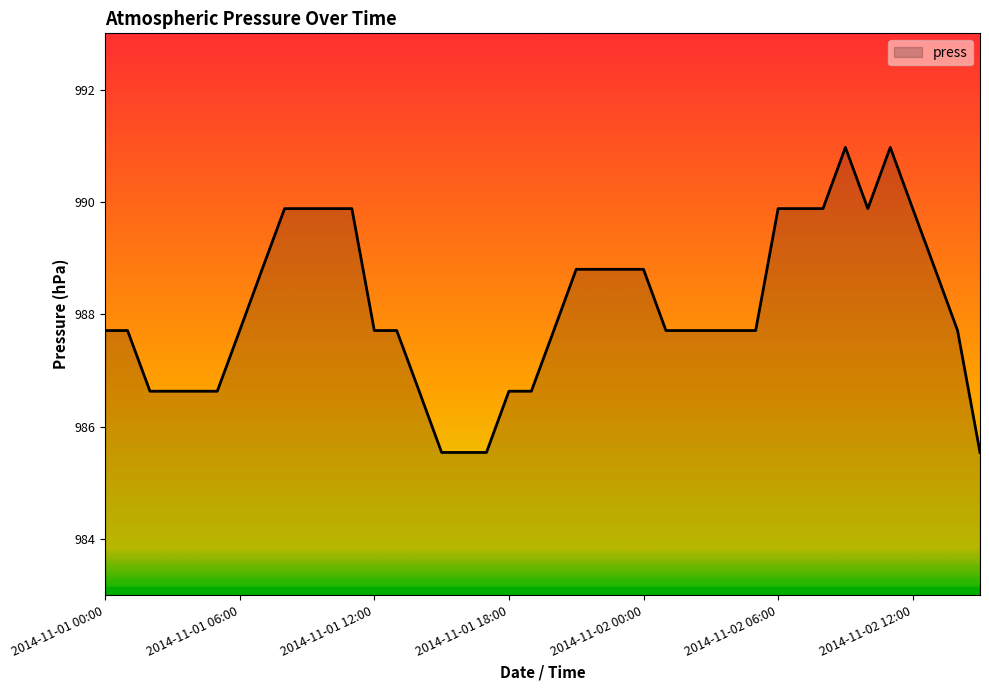

What is the maximum value shown in the chart?

991.0